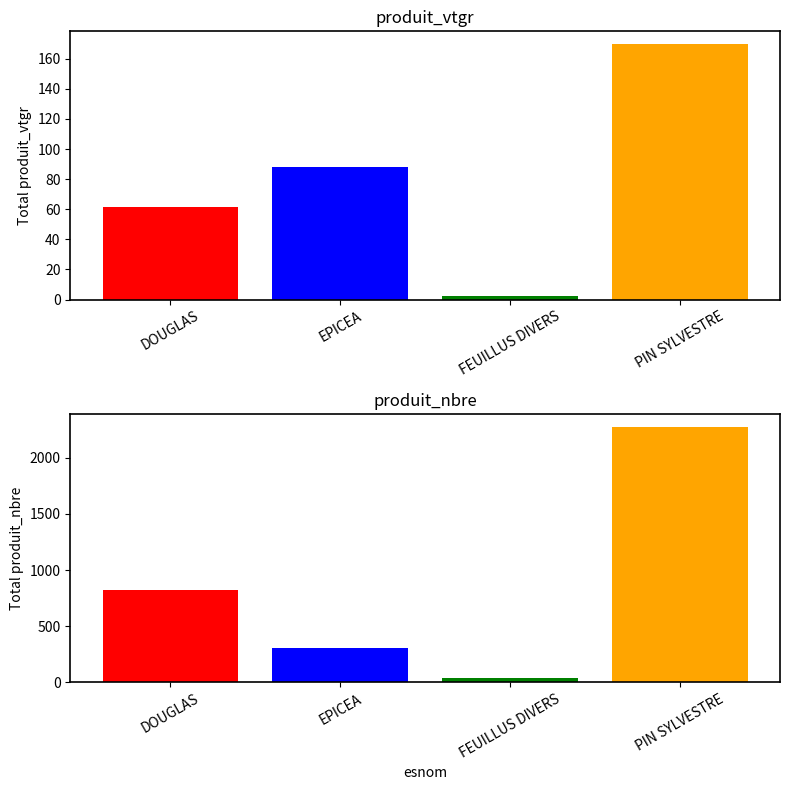

What is the total value across all series at FEUILLUS DIVERS?

37.4